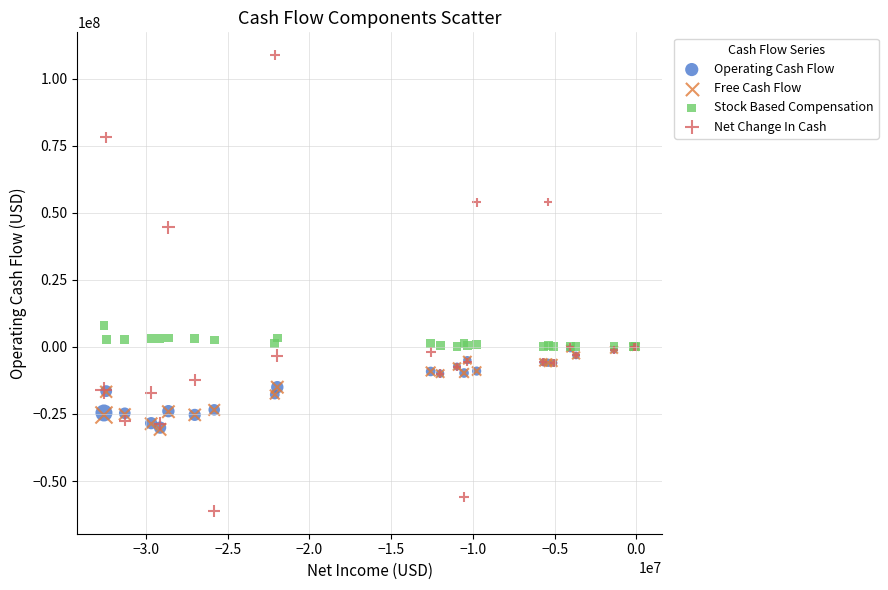

What are all the series names shown in the legend?

Operating Cash Flow, Free Cash Flow, Stock Based Compensation, Net Change In Cash